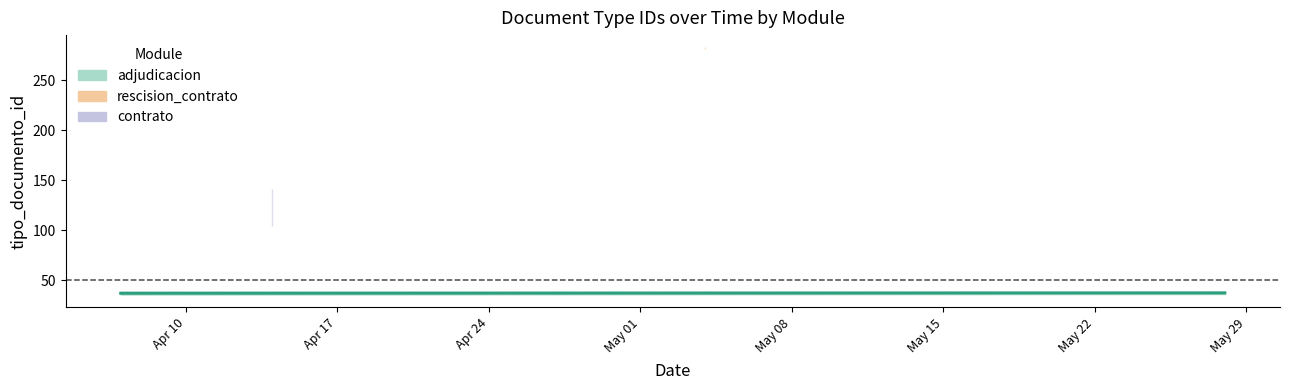

The value at Apr 10 is 37.0. True or false?

True